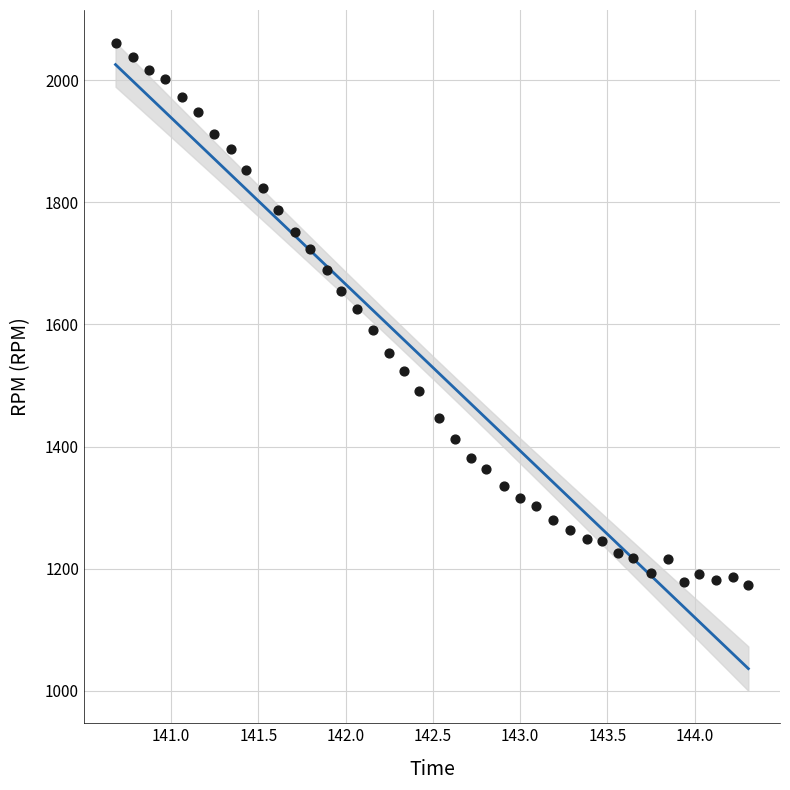

What is the range of Y values (max minus min)?

886